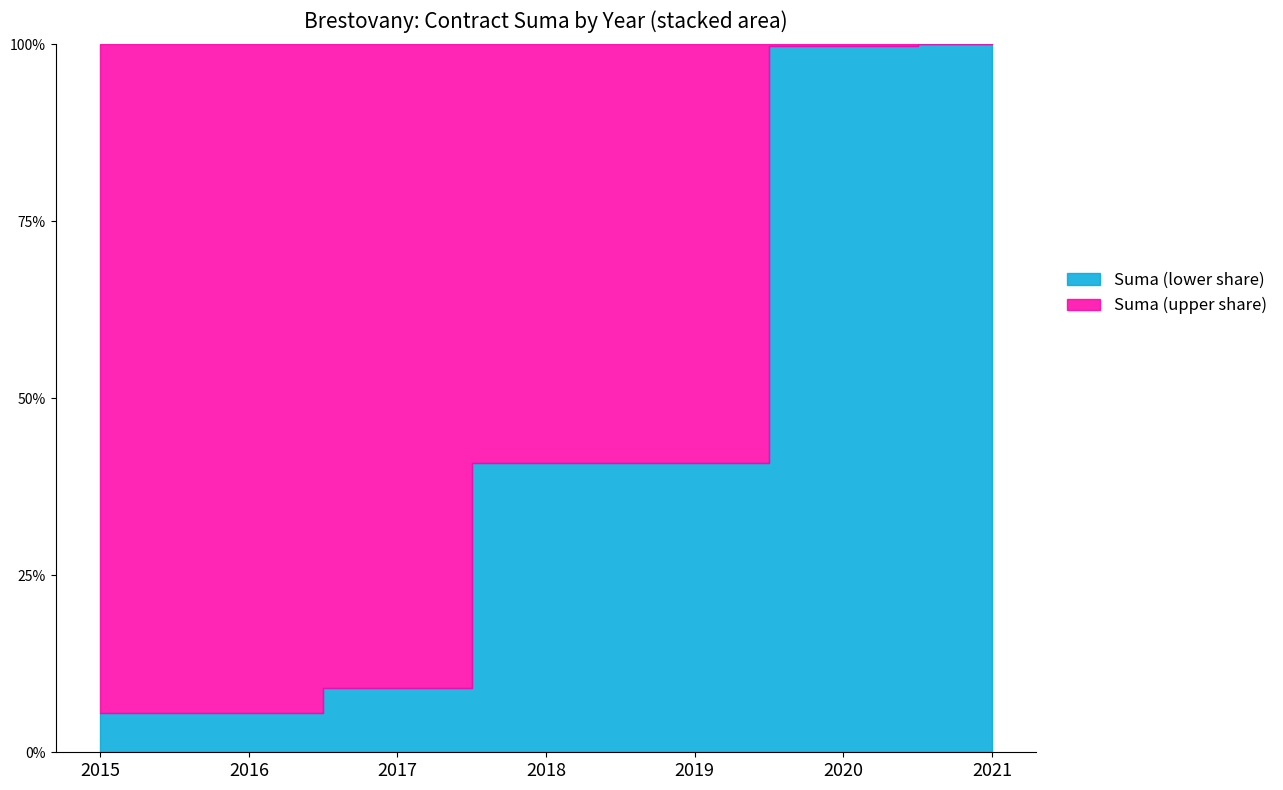

How many values are above zero?

14